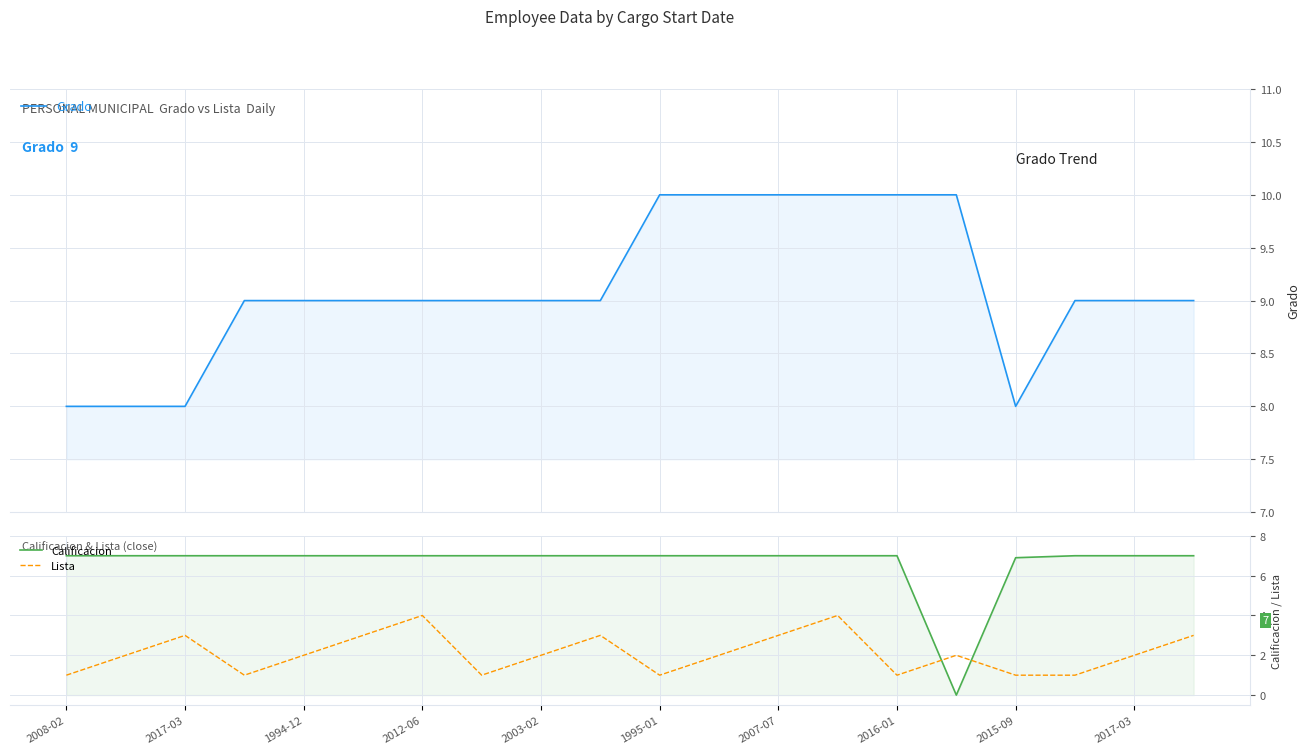

Reading left to right, list all the values displayed in this chart.

Grado: 8.0	8.0	8.0	9.0	9.0	9.0	9.0	9.0	9.0	9.0	10.0	10.0	10.0	10.0	10.0	10.0	8.0	9.0	9.0	9.0
Calificacion: 7.0	7.0	7.0	7.0	7.0	7.0	7.0	7.0	7.0	7.0	7.0	7.0	7.0	7.0	7.0	0.0	6.9	7.0	7.0	7.0
Lista: 1.0	2.0	3.0	1.0	2.0	3.0	4.0	1.0	2.0	3.0	1.0	2.0	3.0	4.0	1.0	2.0	1.0	1.0	2.0	3.0